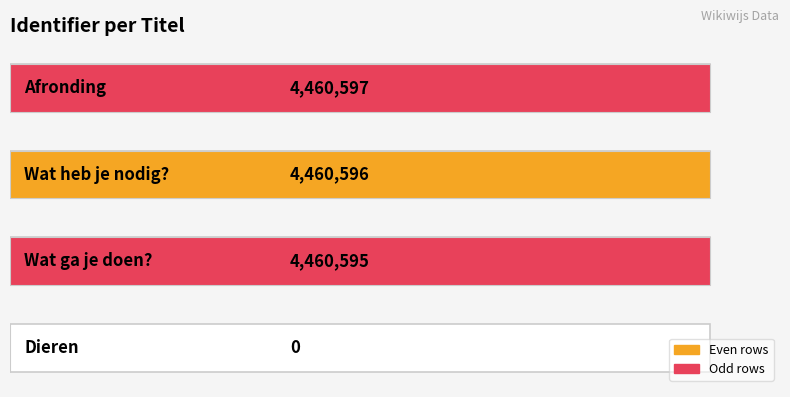

What is the ratio of the value at 2 to the value at 1?

1.0